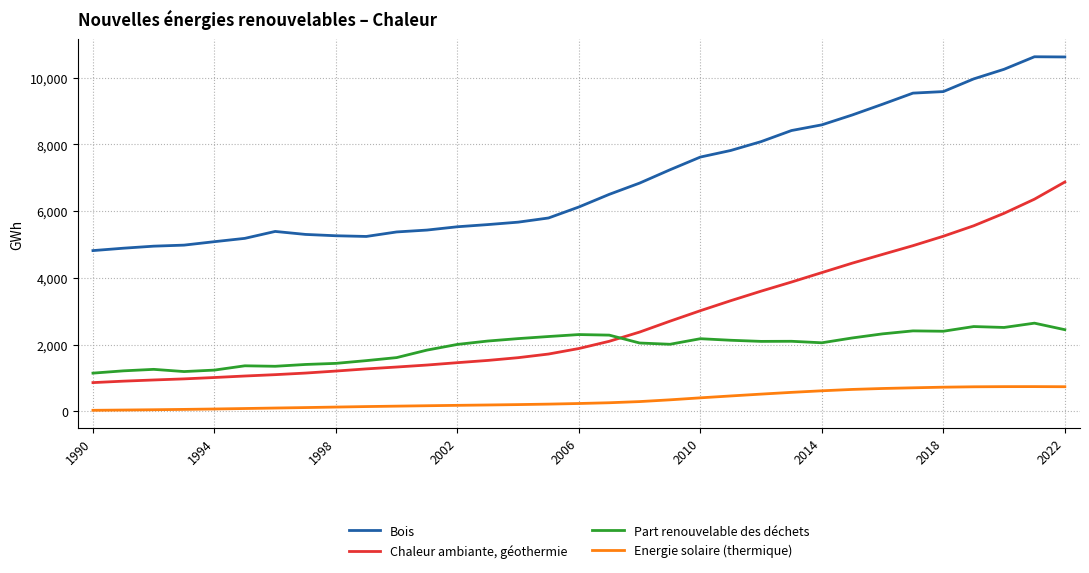

How many lines are shown in the chart?

4